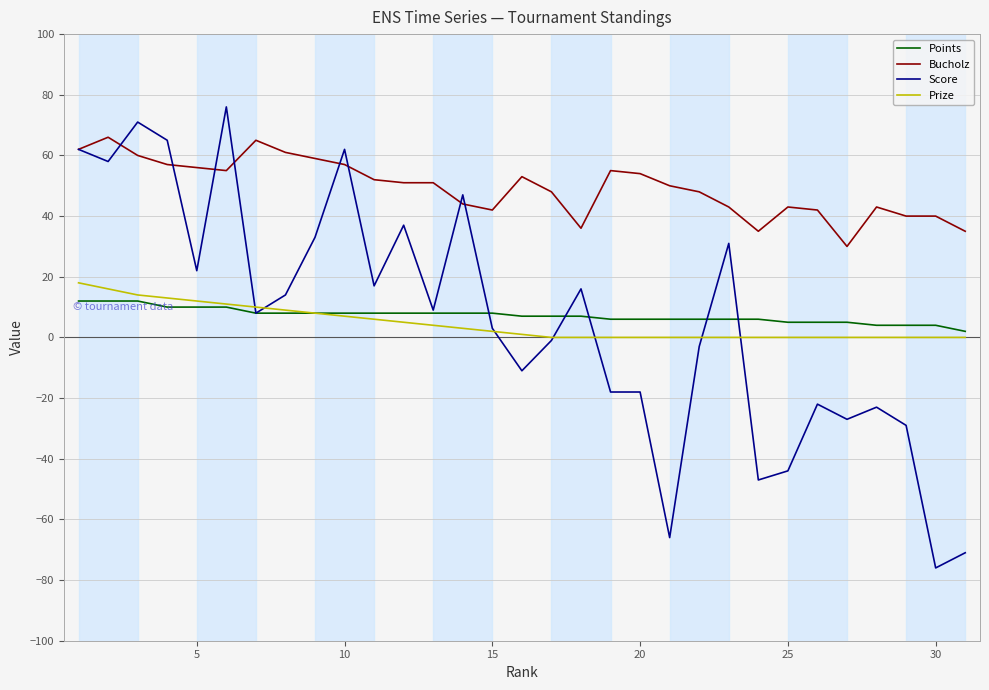

True or false: Prize and Bucholz cross at least once.

False